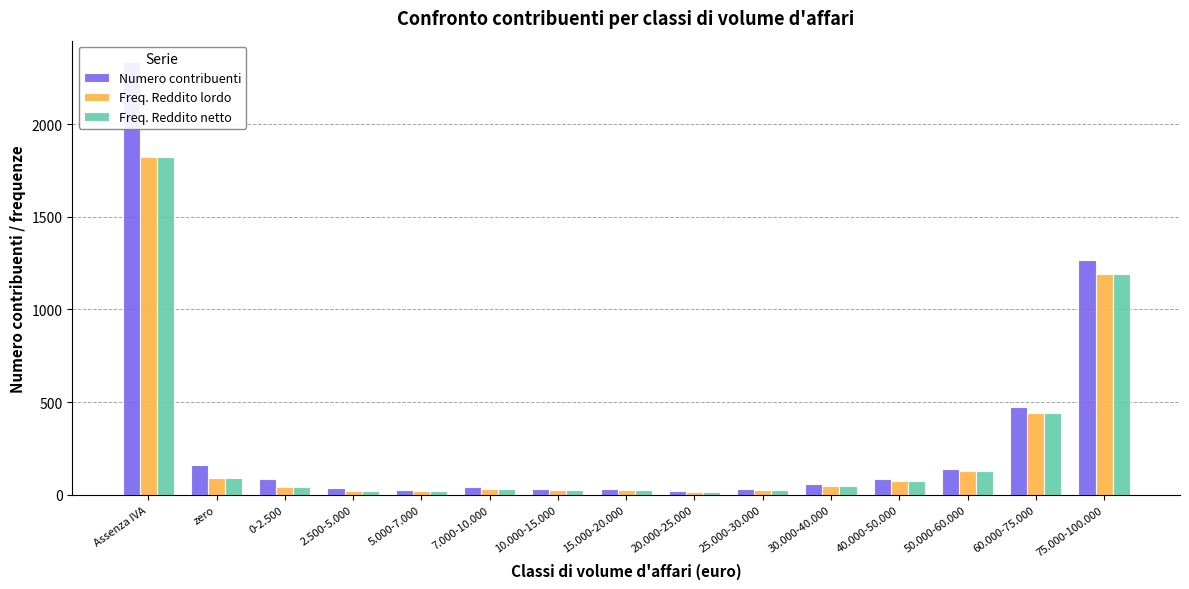

What is the label of the 5th bar from the right?

30.000-40.000